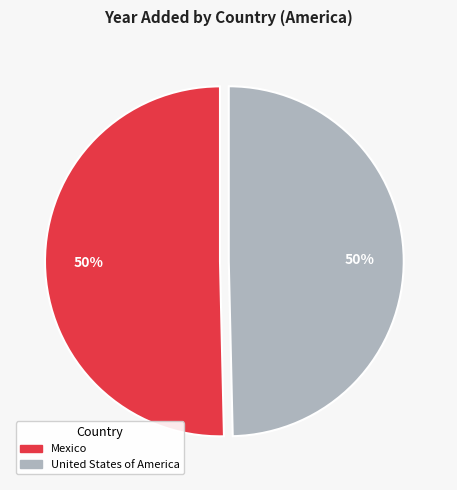

Do United States of America and Mexico together represent more than half of the pie?

Yes